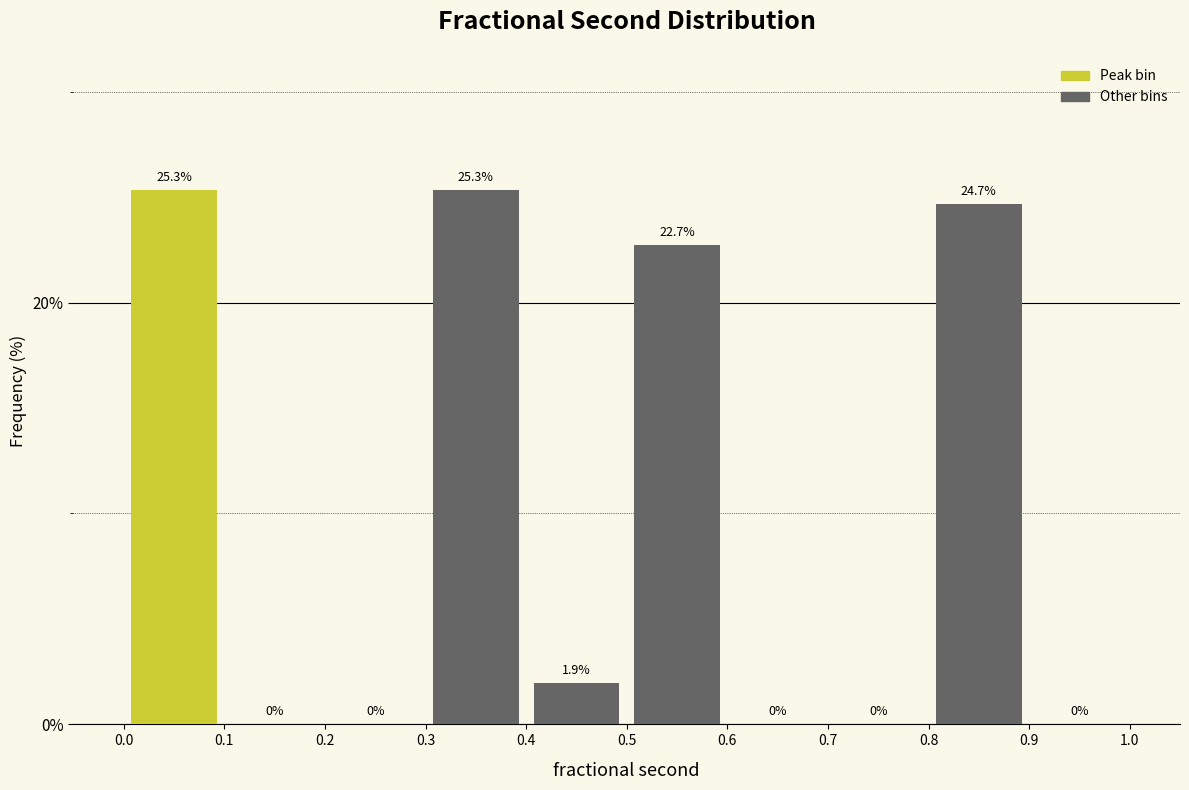

How tall is the bar that spans 0.0 to 0.1 on the x-axis?

25.3